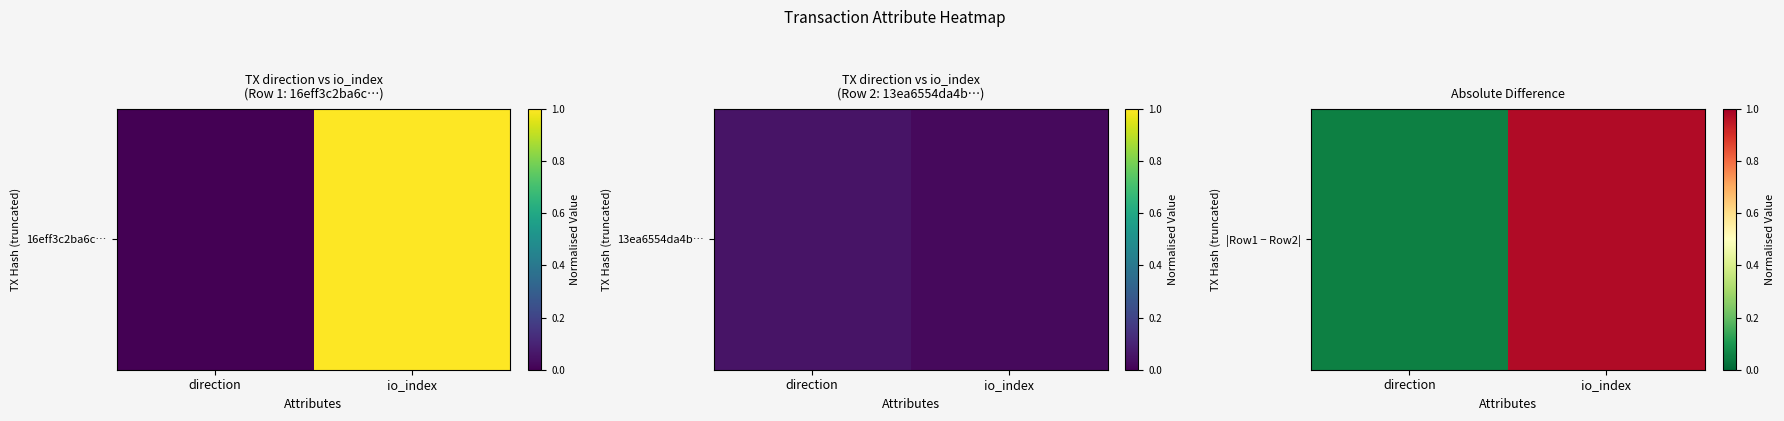

The value at io_index is 0.6. True or false?

False